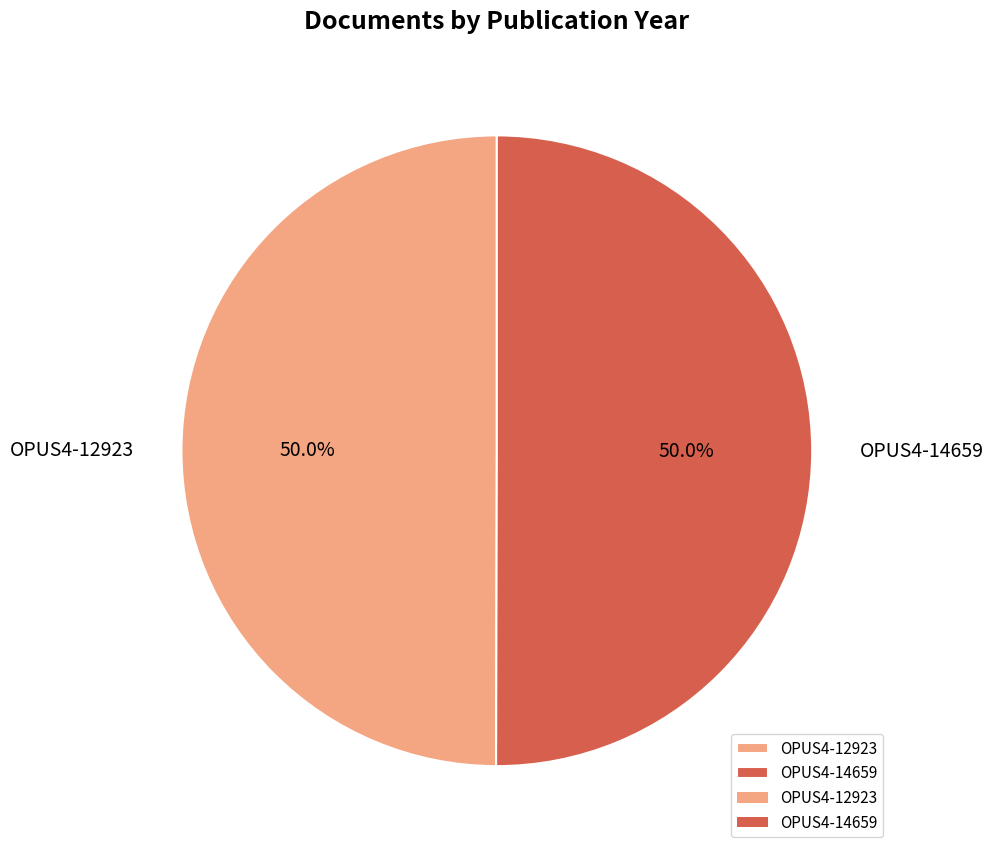

Approximately how many times larger is the value at OPUS4-12923 compared to OPUS4-14659?

1.0